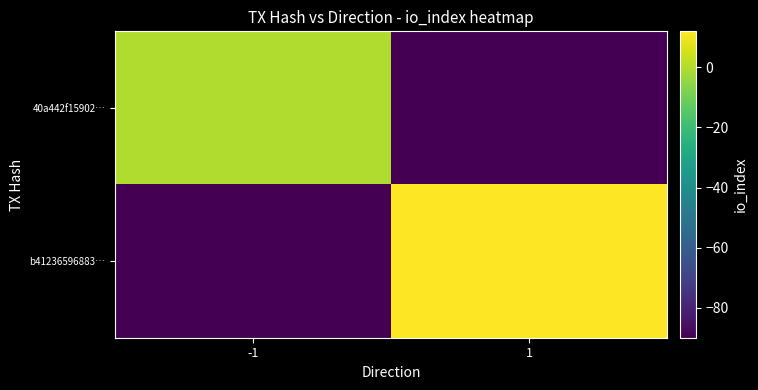

What is the minimum value shown in the chart?

-90